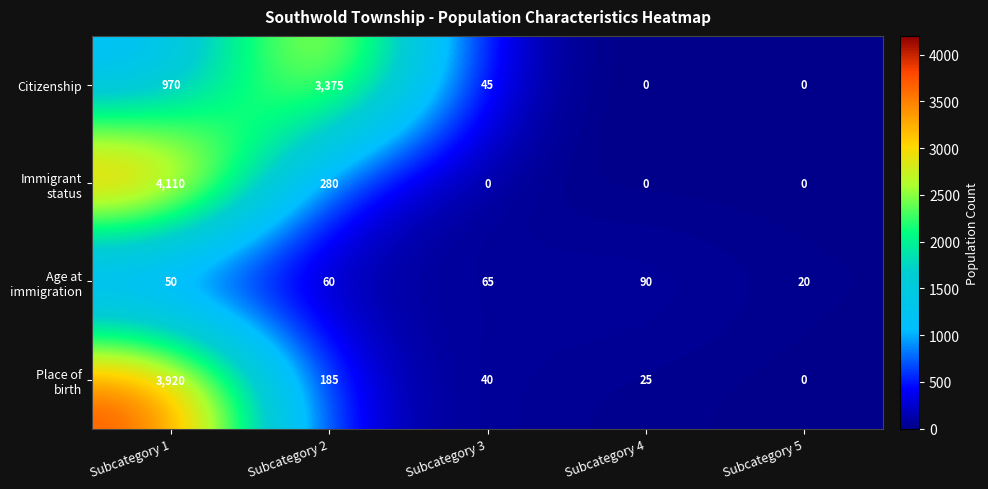

What is the average value of the Citizenship series?

878